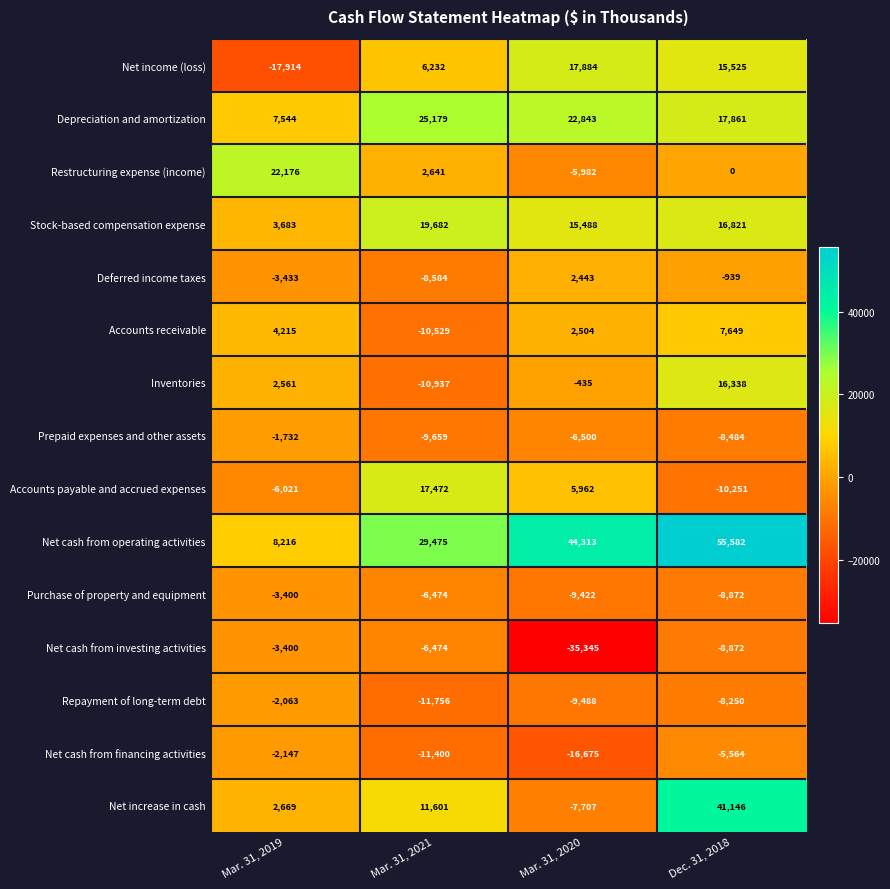

What is the highest value of the Net cash from financing activities series?

-2147